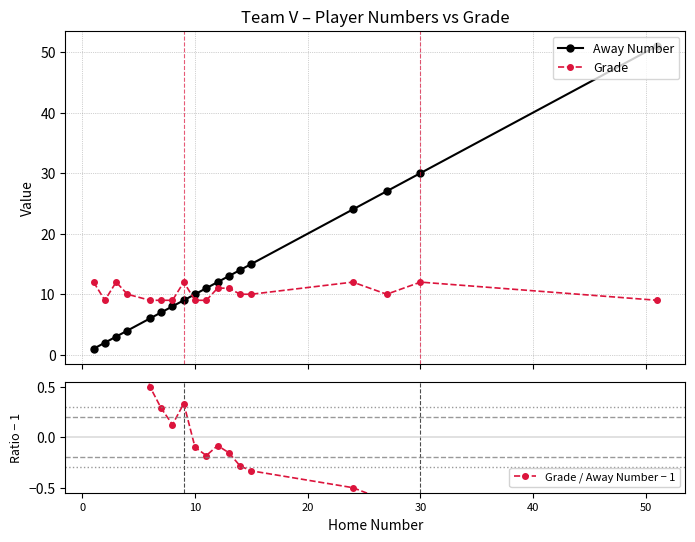

What is the highest value of the Away Number series?

51